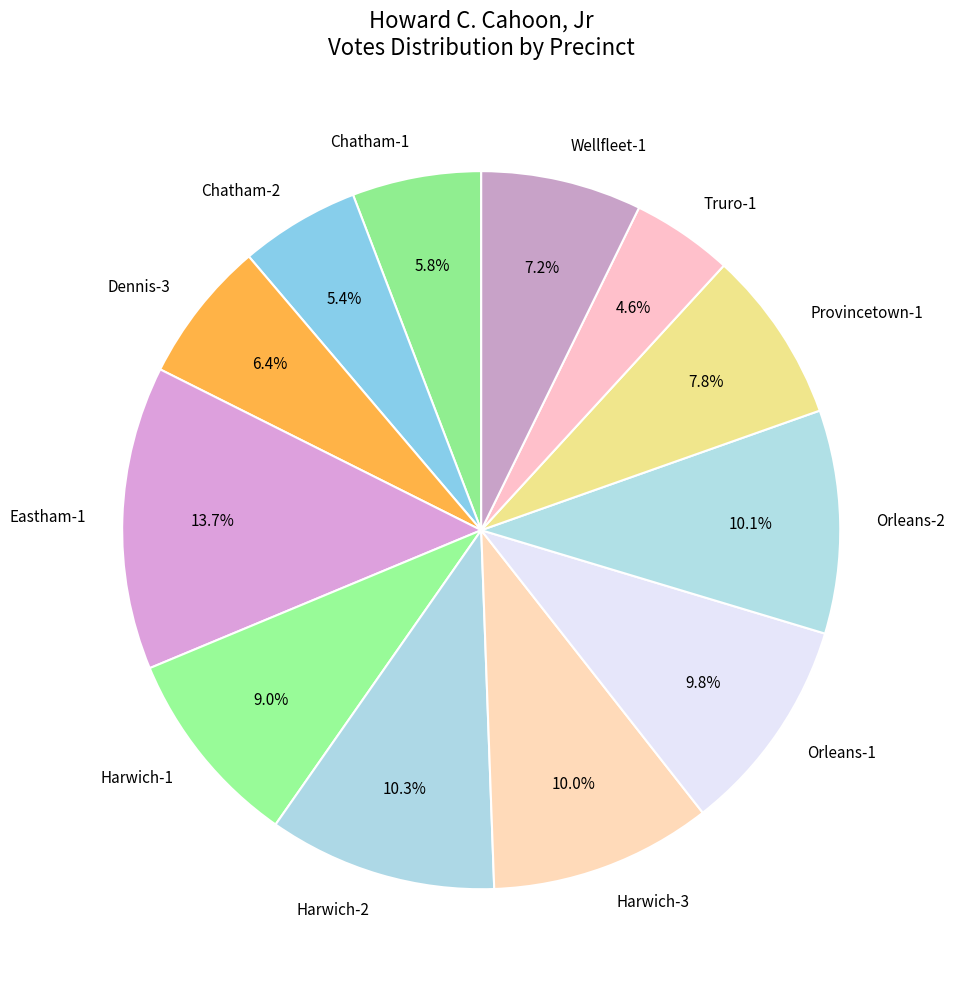

Is it true that Orleans-2 is 10% of the pie?

True